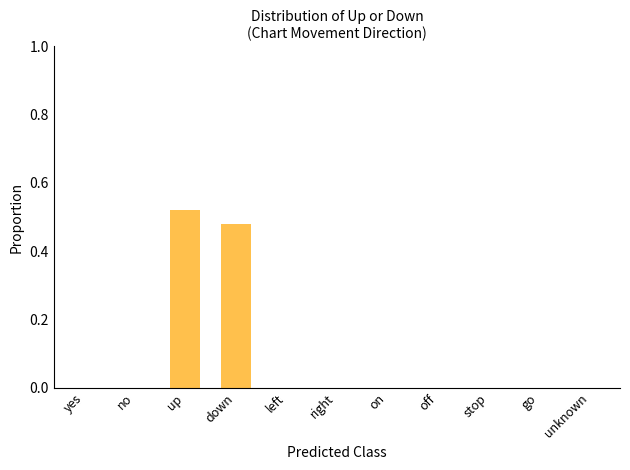

Count the number of categories in the chart.

11